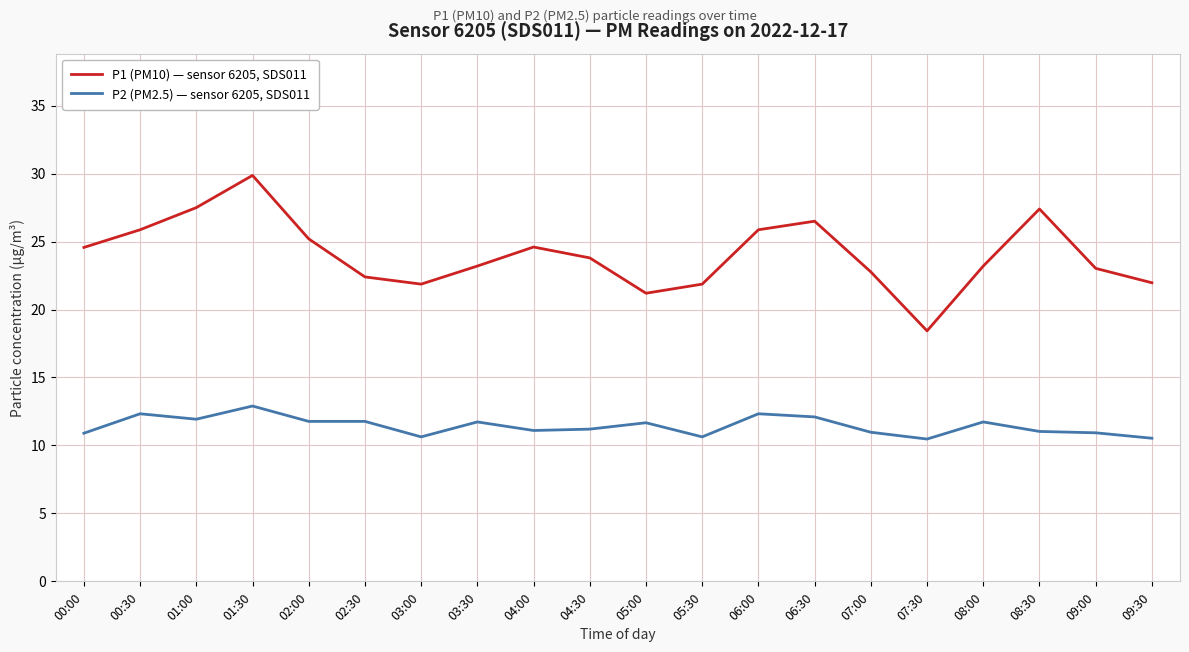

Which category has the lowest value in the P1 (PM10) — sensor 6205, SDS011 series?

07:30